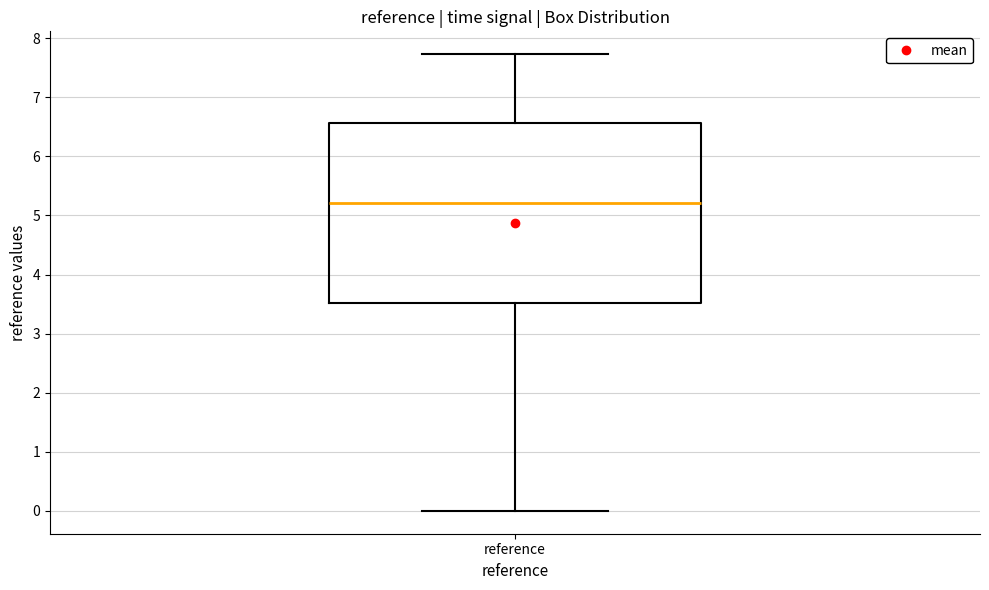

Transcribe this box plot: give where the median line is, the range the box spans, and where the two whiskers end, as read against the y-axis. The values are not printed on the chart, so give them approximately, as read against the axis.

median 5.2, box 3.5 to 6.6, whiskers 0.0 to 7.7